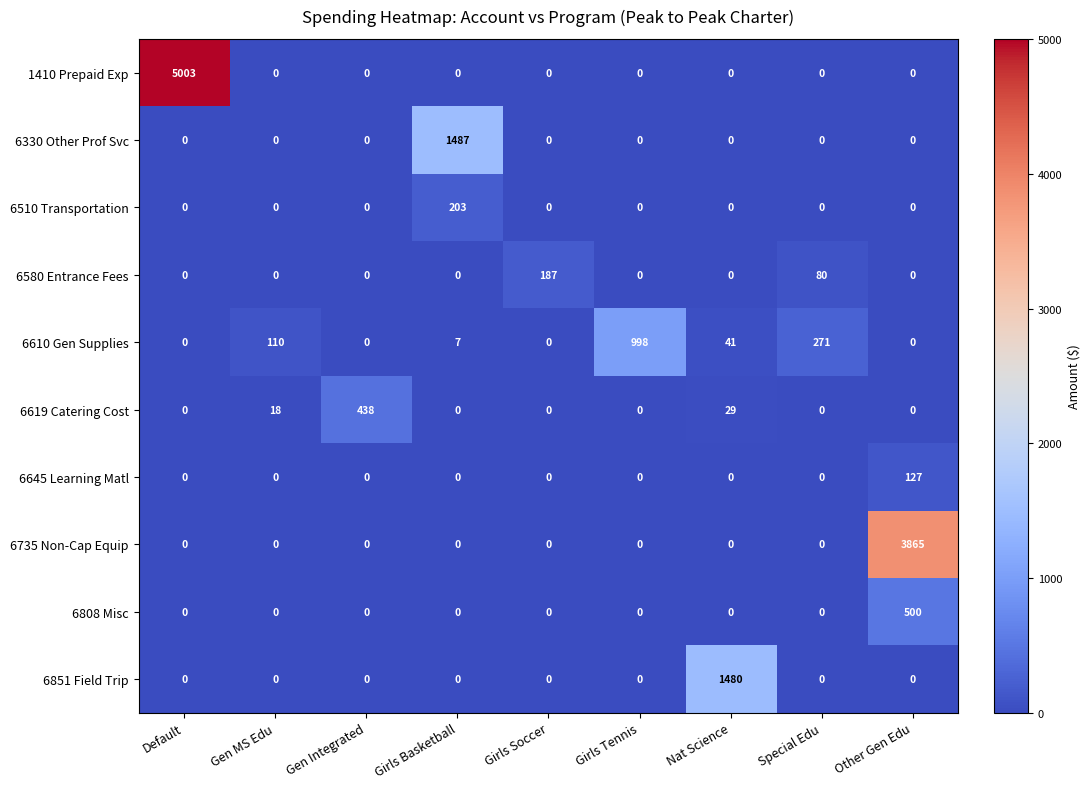

Is it true that 6808 Misc equals 0 at Special Edu?

True